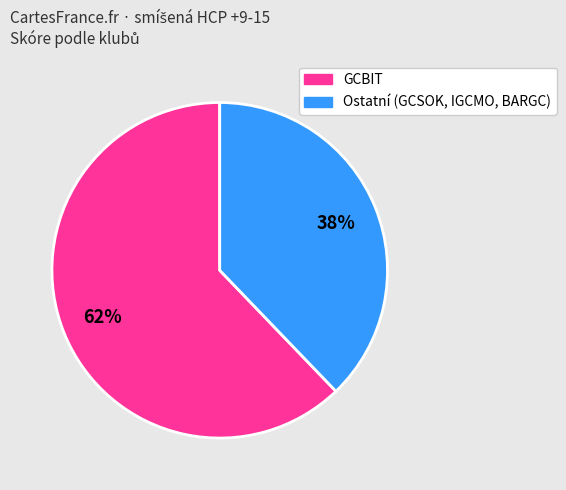

Is the sum of Ostatní (GCSOK, IGCMO, BARGC) and GCBIT greater than half?

Yes